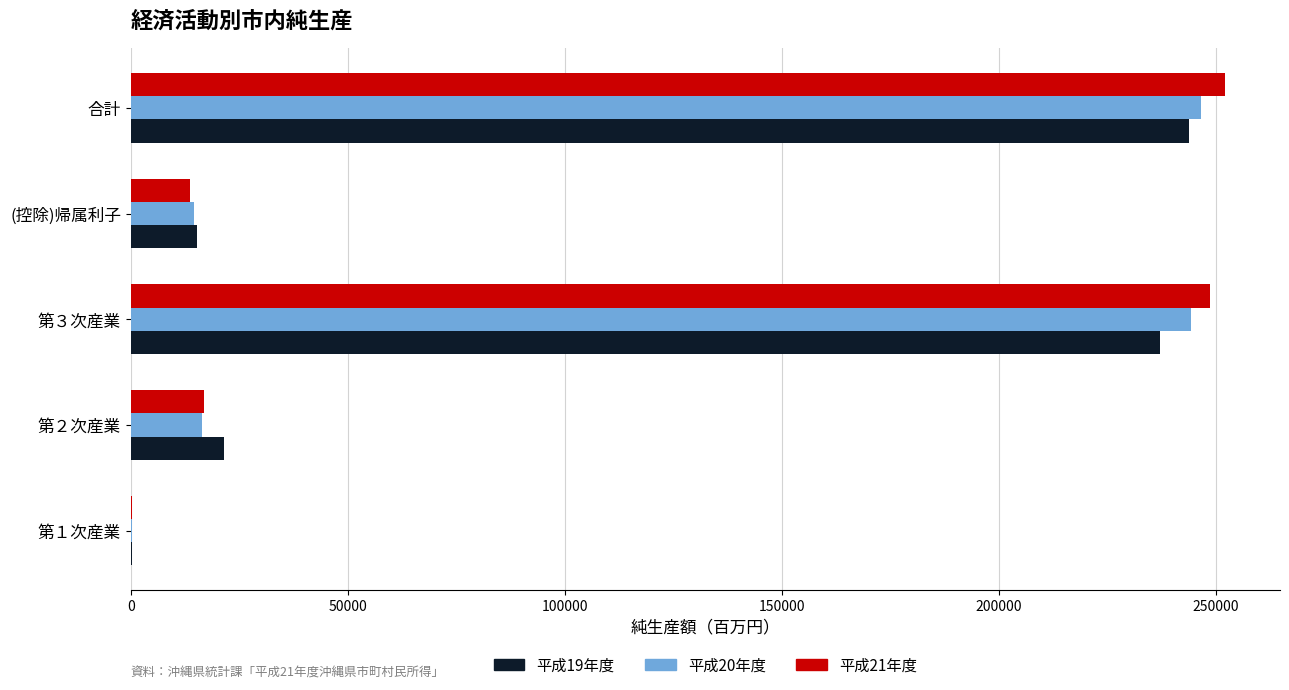

At which label does 平成19年度 reach its peak?

合計